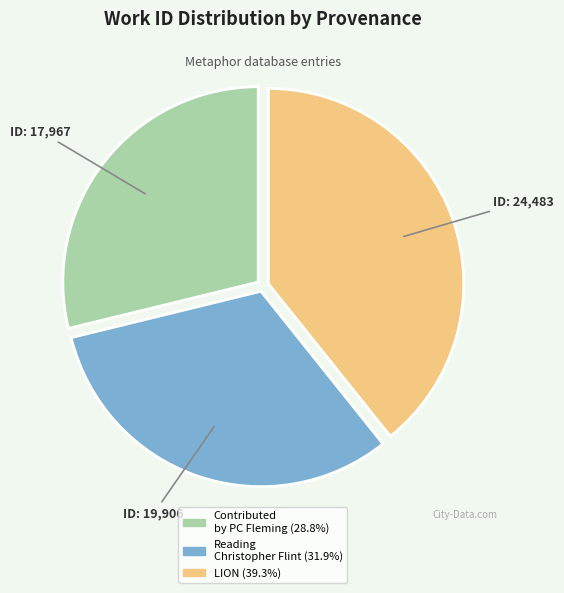

Do Contributed by PC Fleming and Reading Christopher Flint together represent more than half of the pie?

Yes